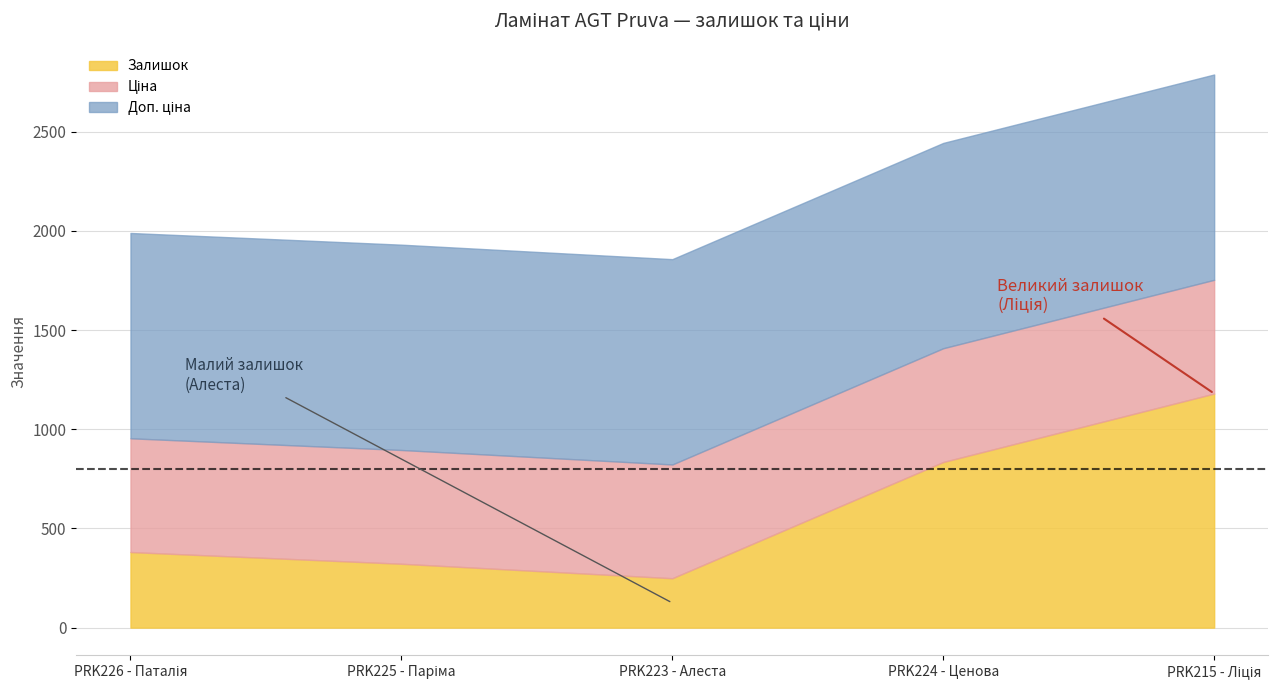

Reading left to right, list all the values displayed in this chart.

Залишок: 381.0	322.0	249.0	835.0	1180.0
Ціна: 573.5	573.5	573.5	573.5	573.5
Доп. ціна: 1035.1	1035.1	1035.1	1035.1	1035.1